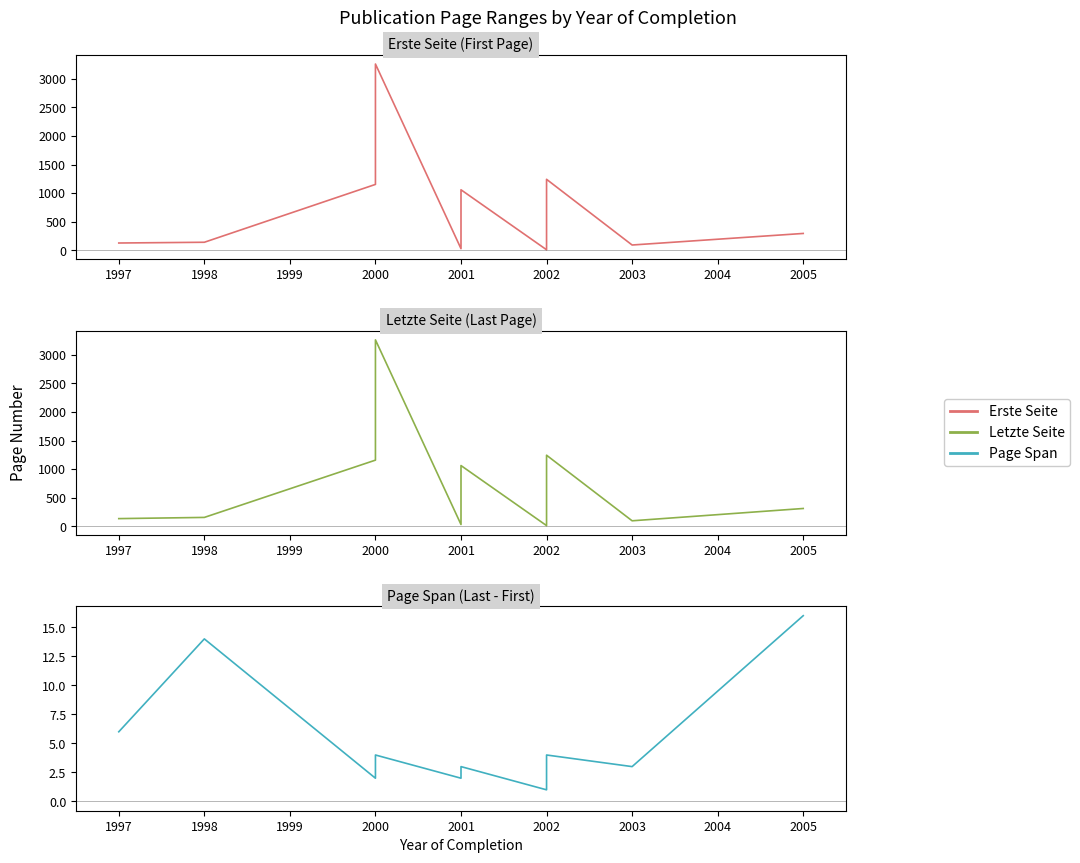

What are all the series names shown in the legend?

Erste Seite, Letzte Seite, Page Span